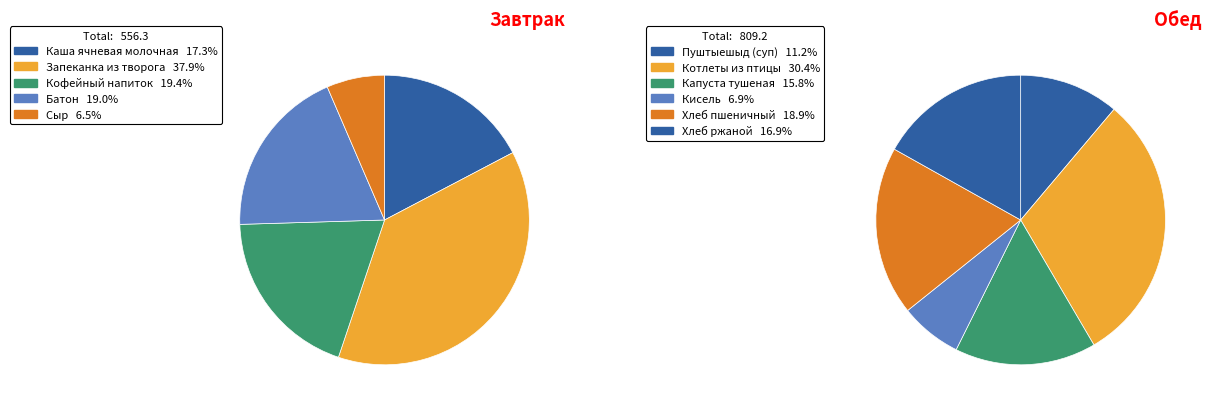

Is it true that Каша ячневая молочная is 1% of the pie?

False